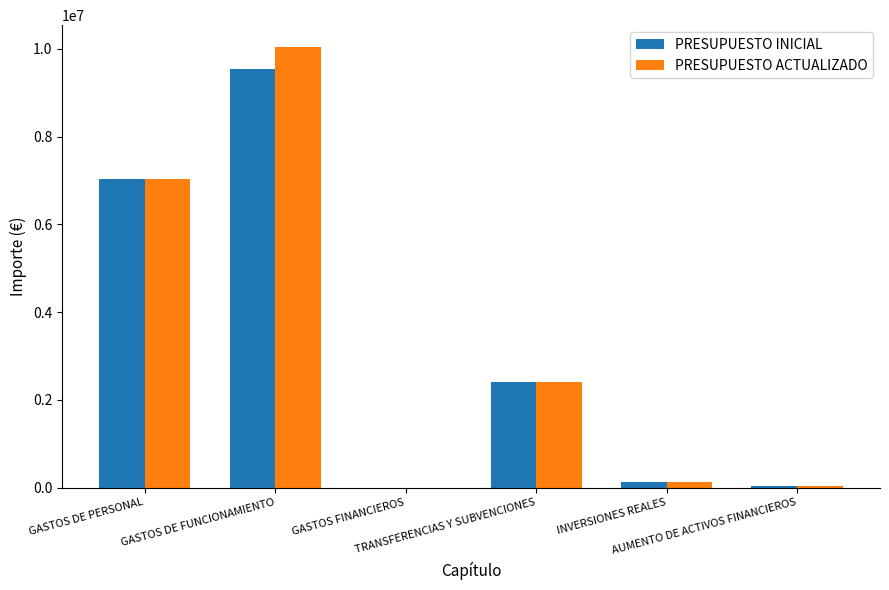

What is the difference between the PRESUPUESTO ACTUALIZADO values at AUMENTO DE ACTIVOS FINANCIEROS and GASTOS DE FUNCIONAMIENTO?

10006512